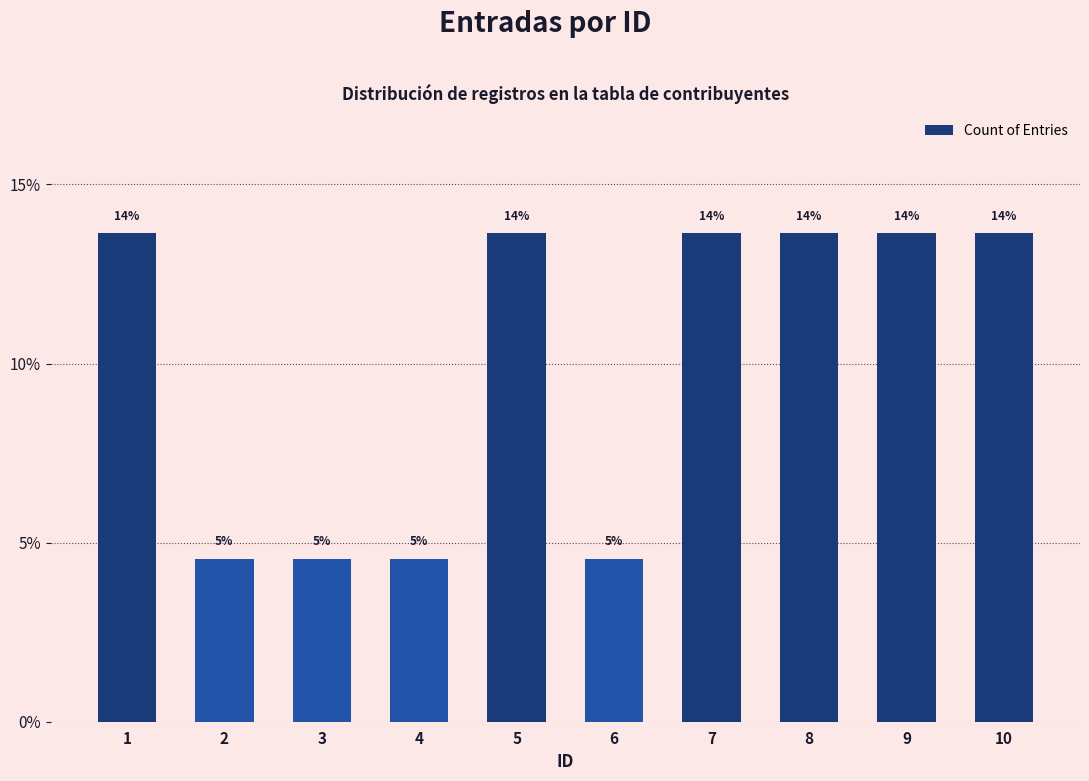

List the labels in order of value, smallest first.

2, 3, 4, 6, 1, 5, 7, 8, 9, 10